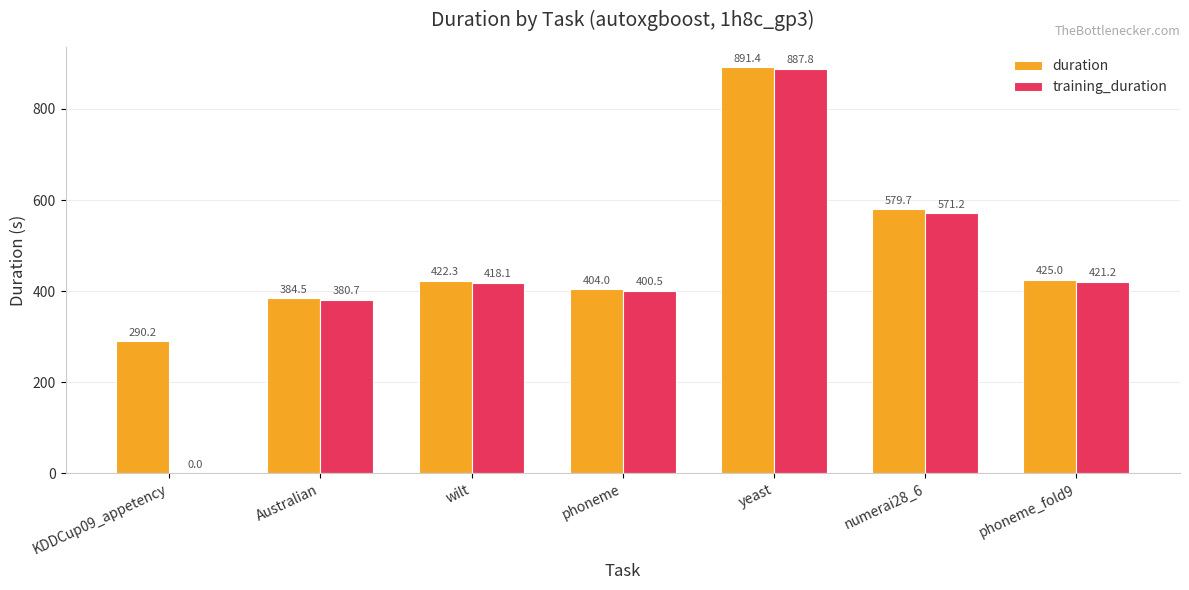

Count the number of data series in this chart.

2